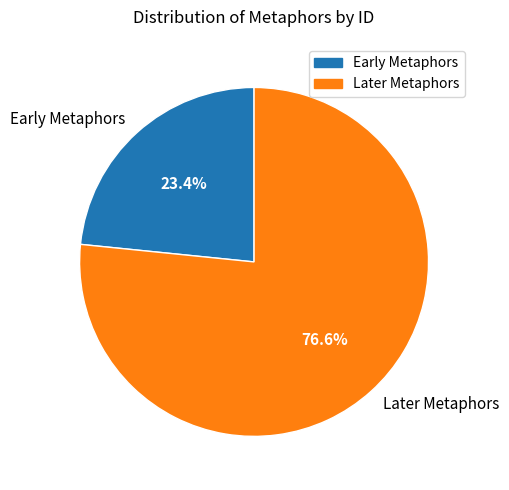

How many segments does this pie chart have?

2